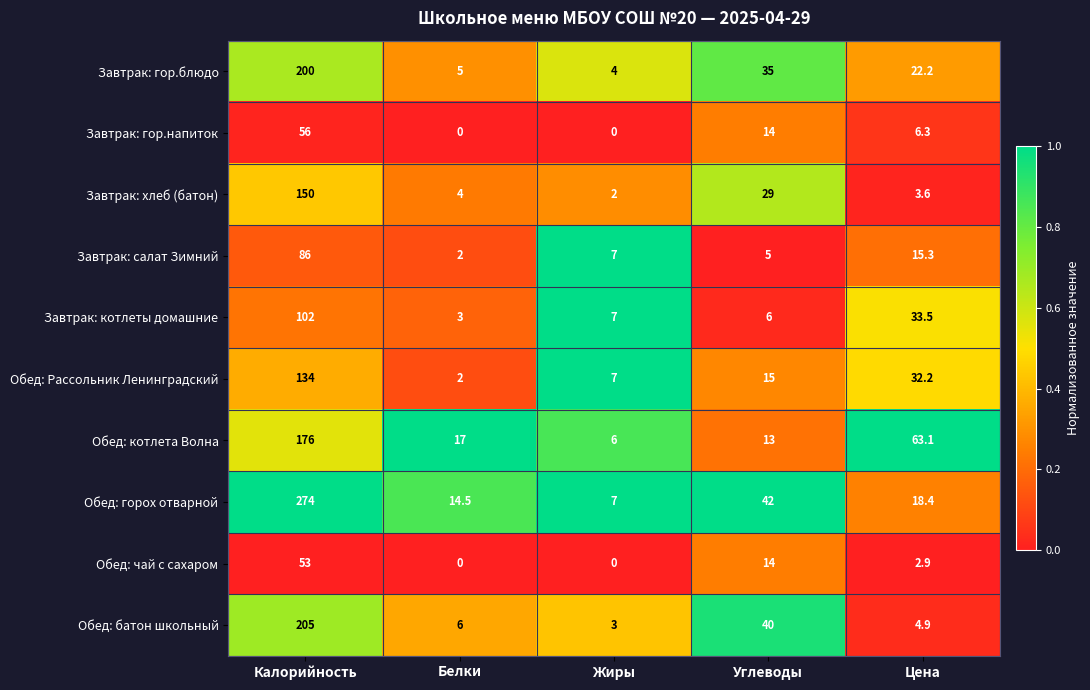

How many positive values does the Обед: чай с сахаром series have?

3